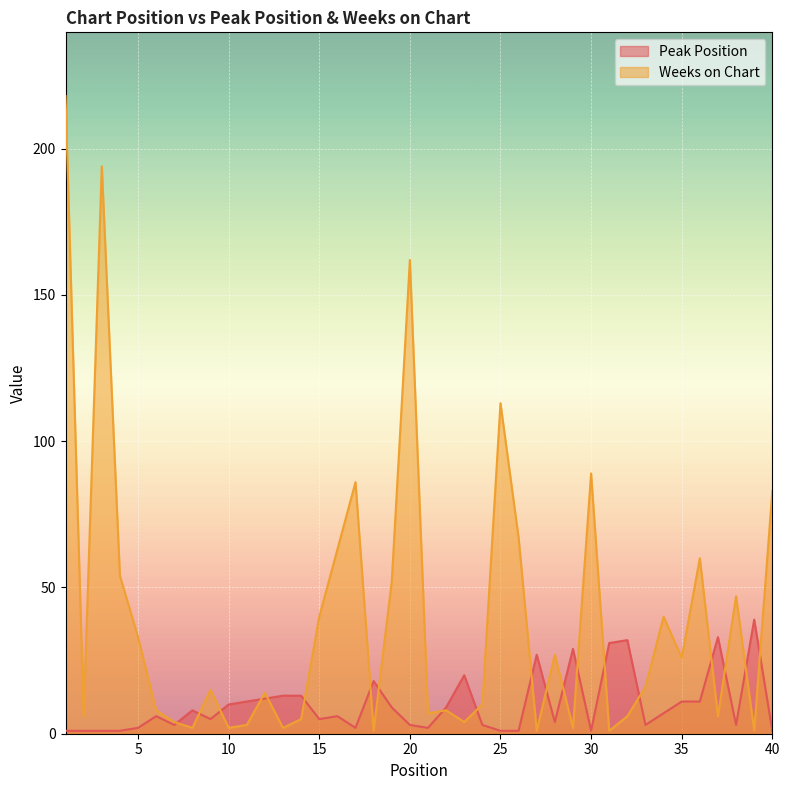

What is the sum of the Weeks on Chart values at 35 and 29?

28